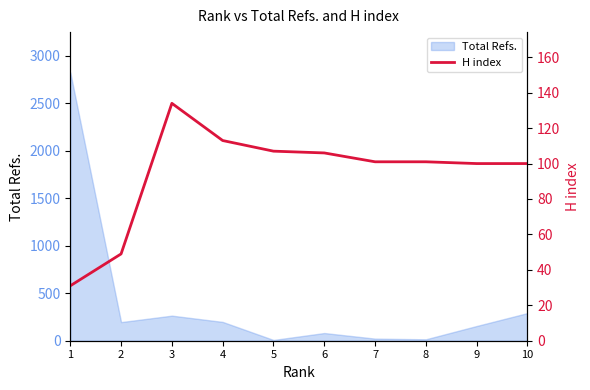

What is the greatest value displayed?

134